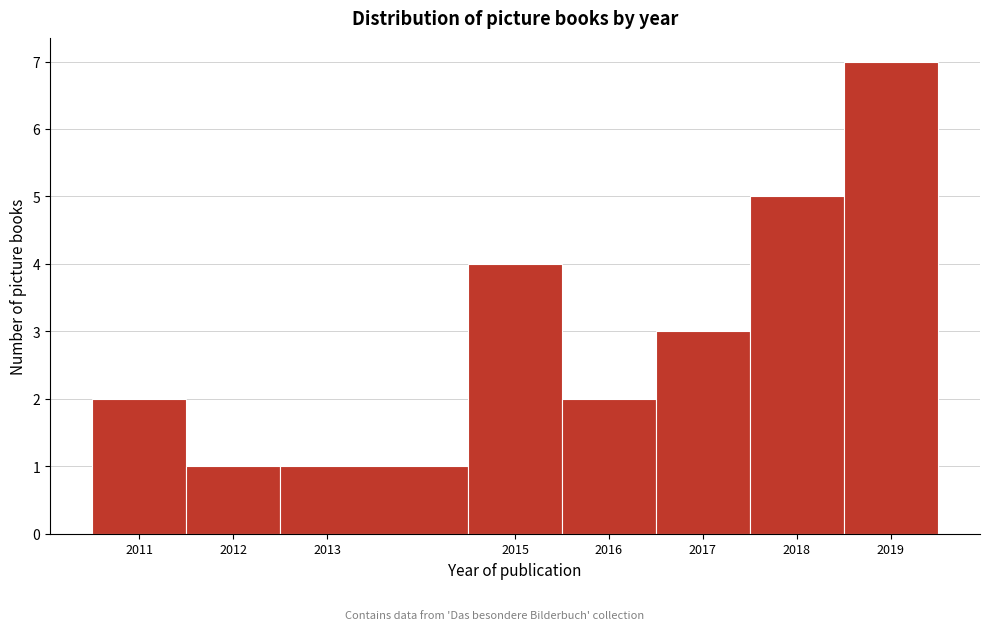

Which range on the x-axis has the tallest bar?

2018.5 to 2019.5